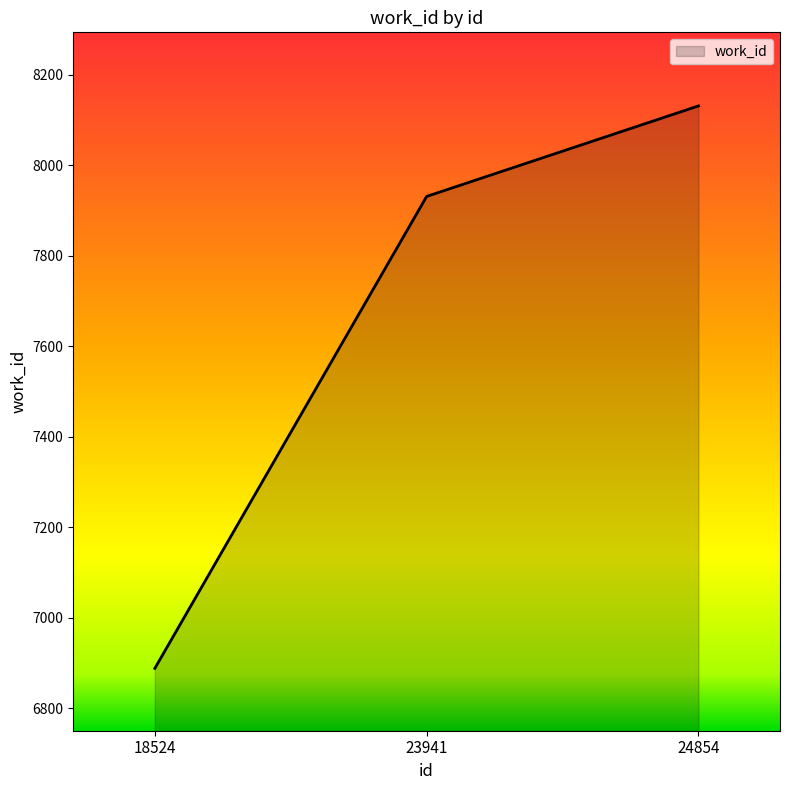

How many series are shown in this chart?

1